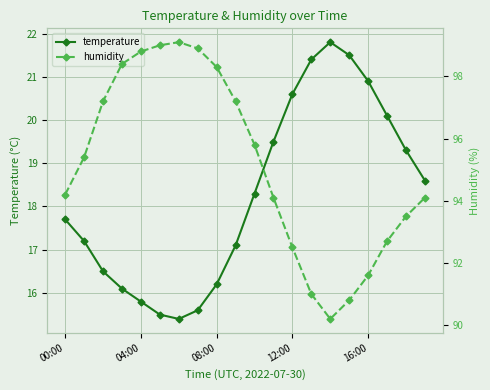

How many interior local peaks does the temperature series have?

1